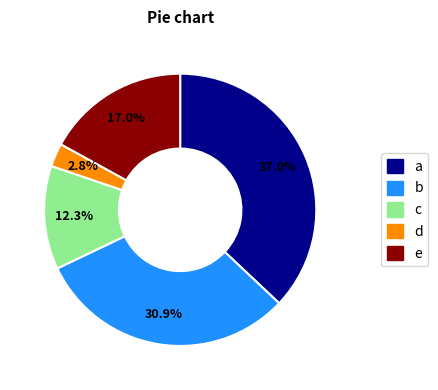

Approximately how many times larger is the value at a compared to b?

1.2